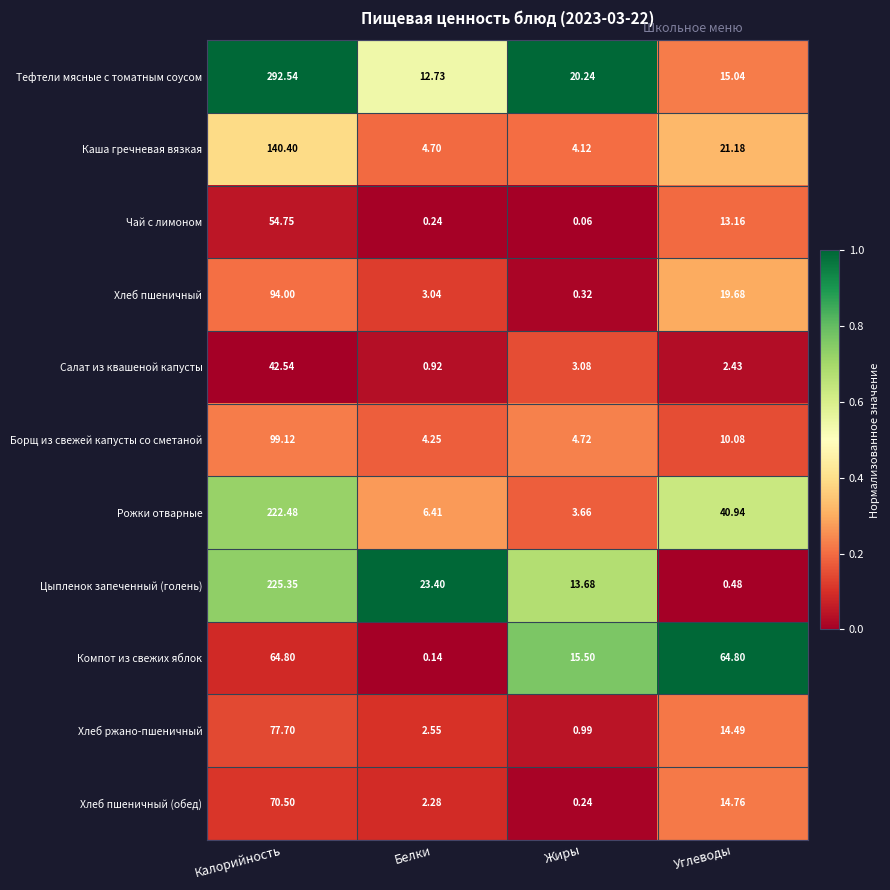

What is the greatest value displayed?

292.5